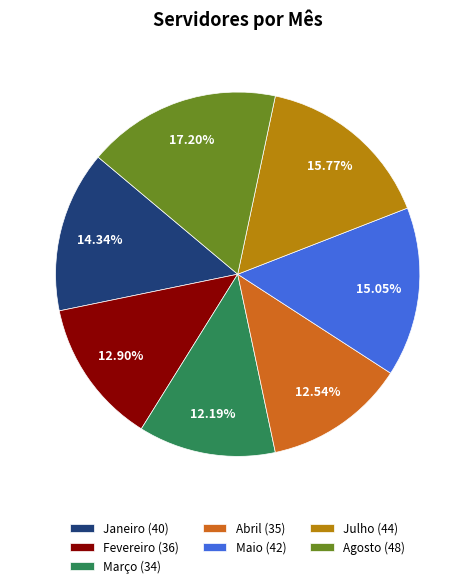

How many segments does this pie chart have?

7